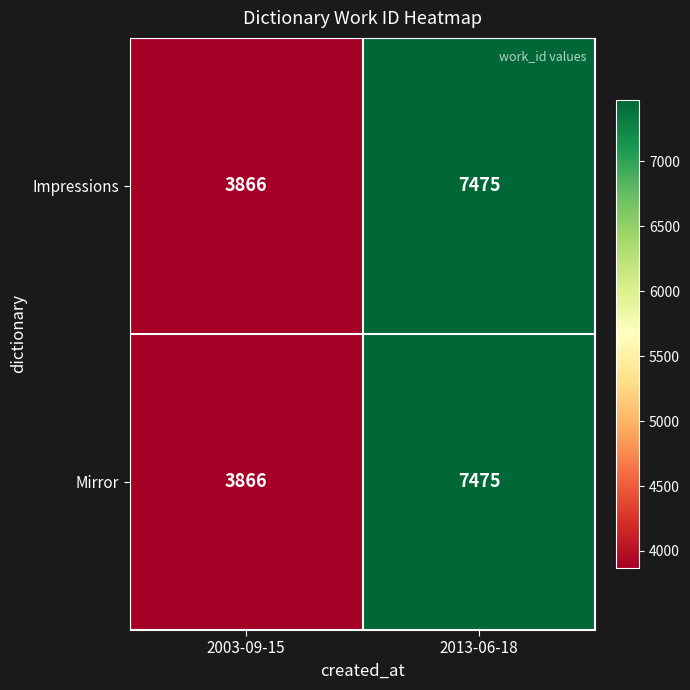

At which label is Mirror closest to 5670?

2003-09-15